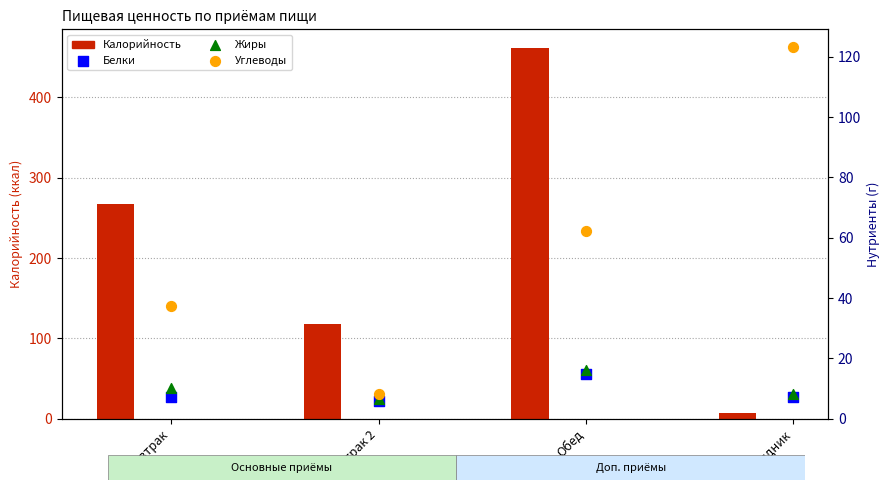

Which series has the widest spread of Y values?

Калорийность